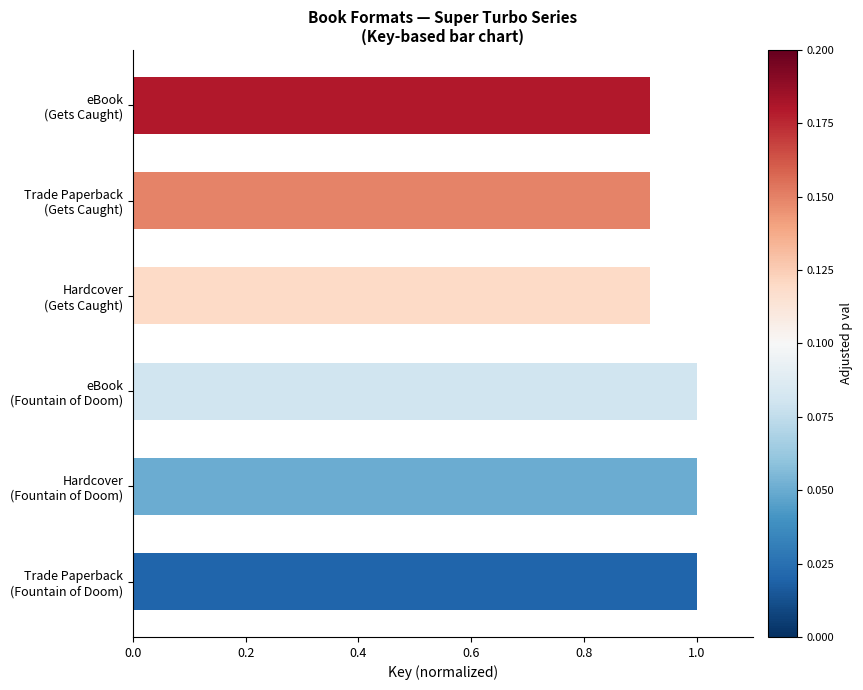

What is the average value?

1.0